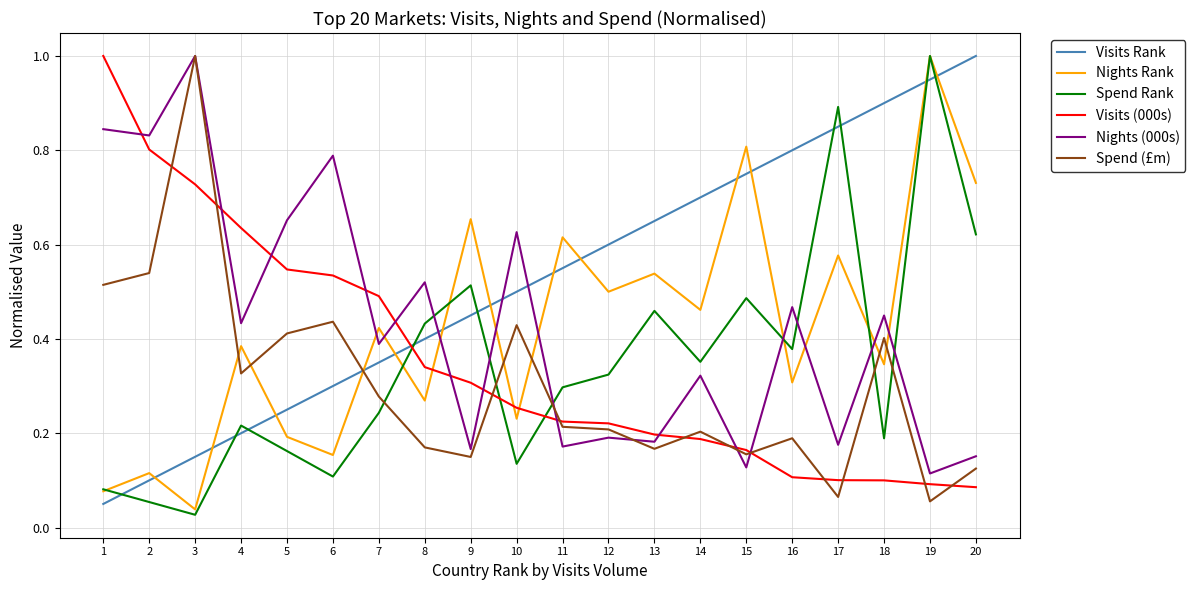

The Visits (000s) series shows 1.0 at 5. True or false?

False